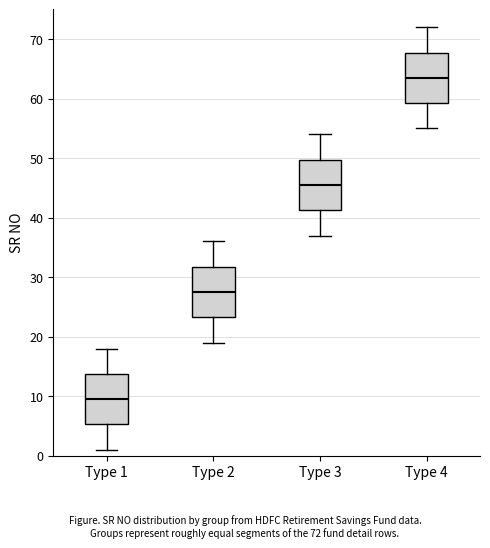

Which box has the highest median line?

Type 4